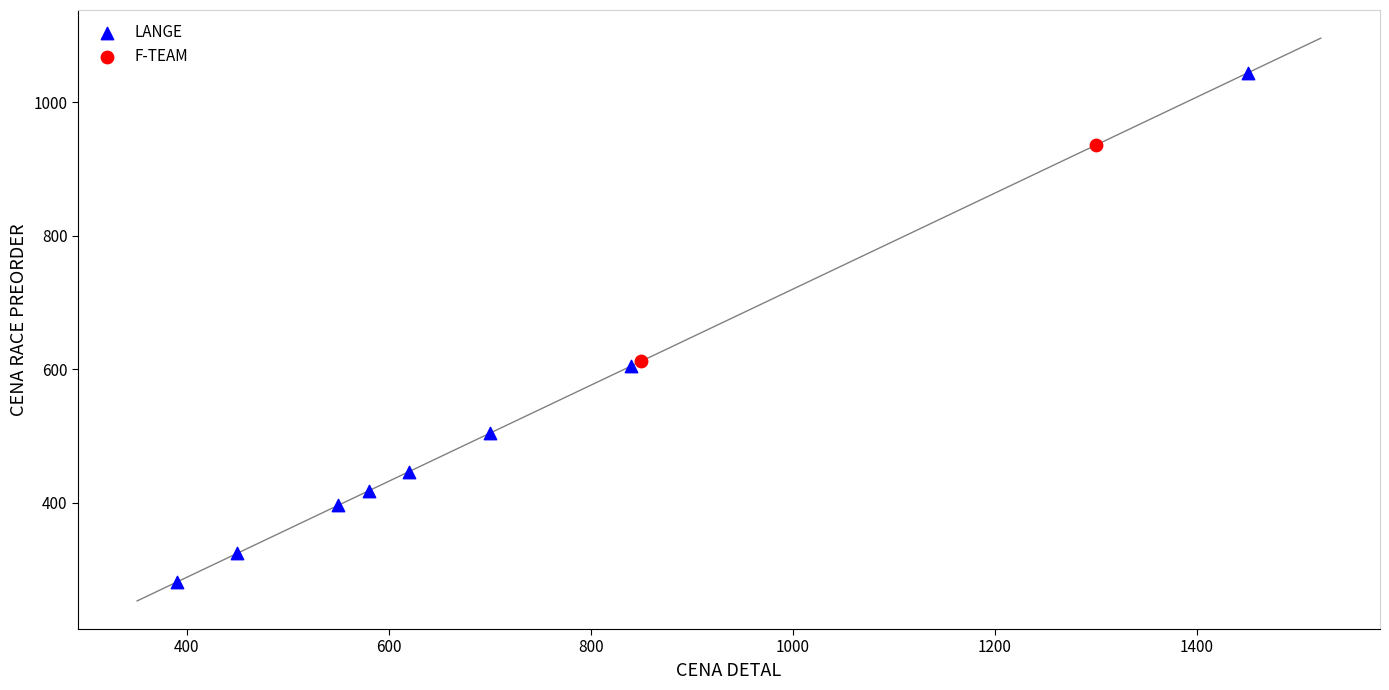

Which series contains the highest Y value?

LANGE